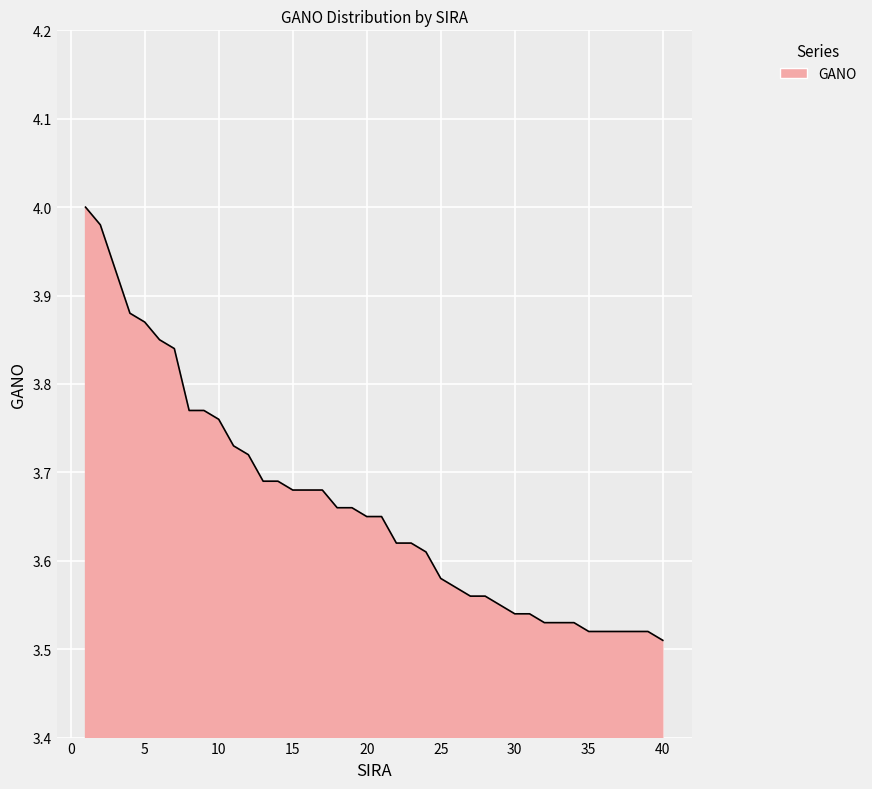

What is the value of the 25th point from the left?

3.6